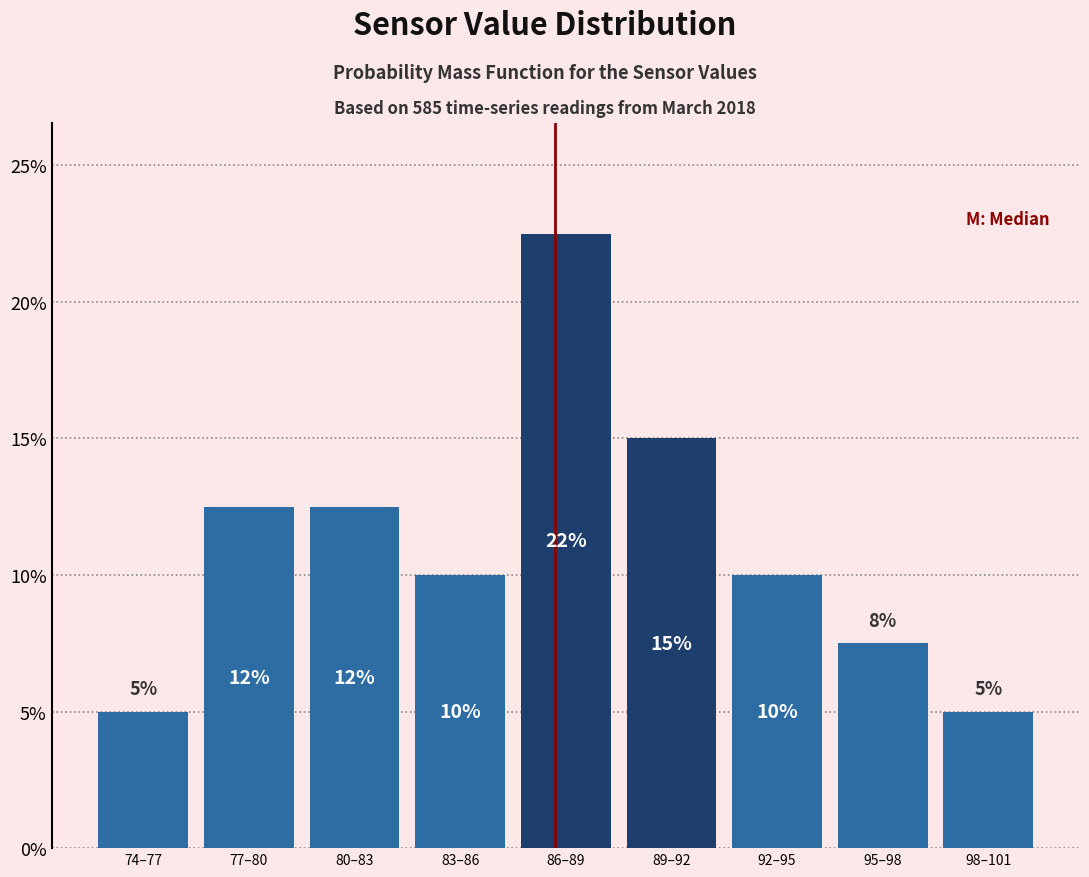

What is the value of the 4th bar from the left?

10.0